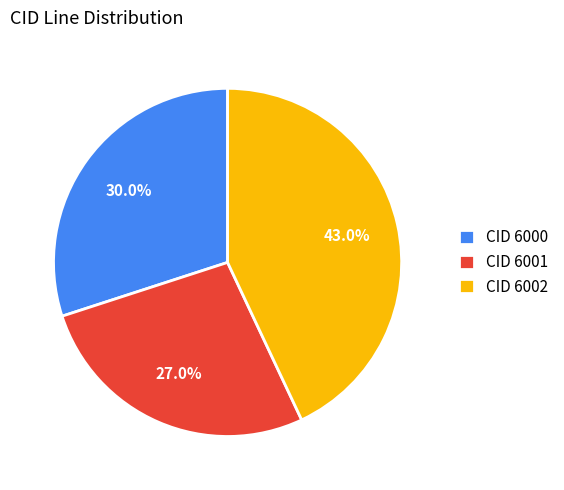

How many segments does this pie chart have?

3